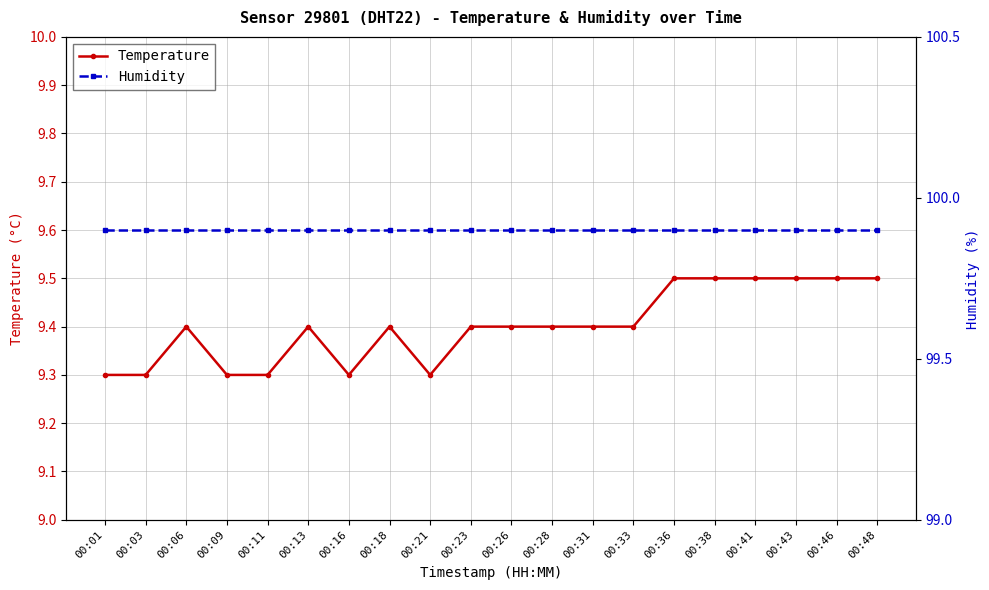

The Humidity series shows 68.8 at 00:33. True or false?

False